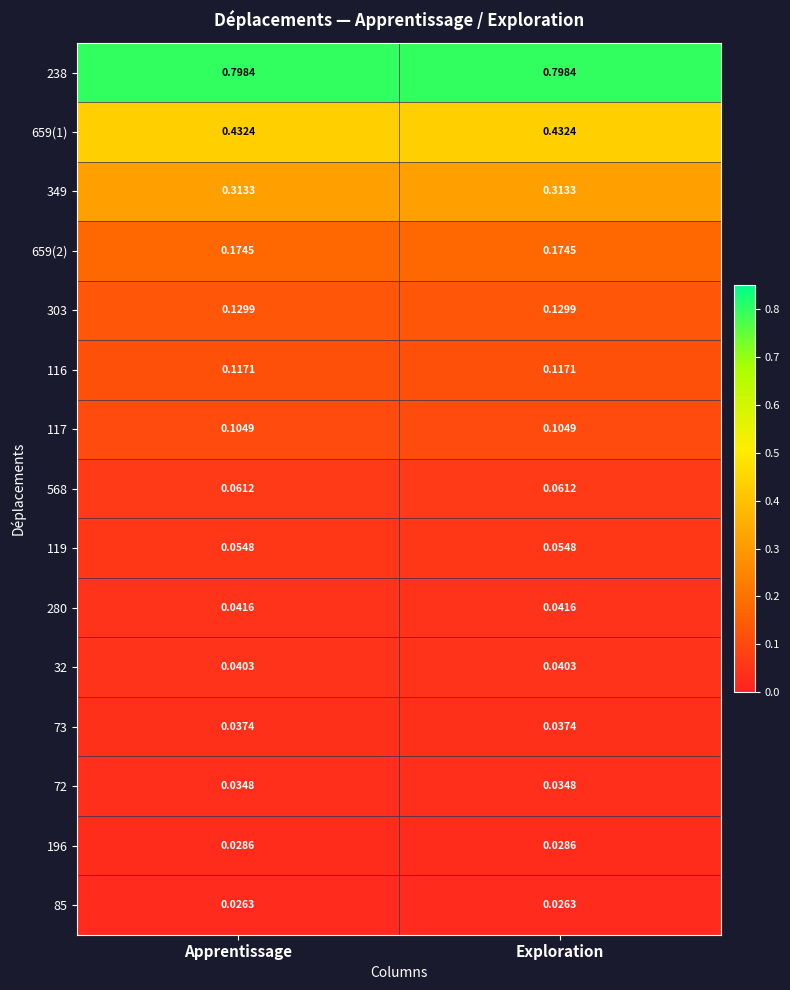

At which category does the chart reach its minimum across all series?

Apprentissage